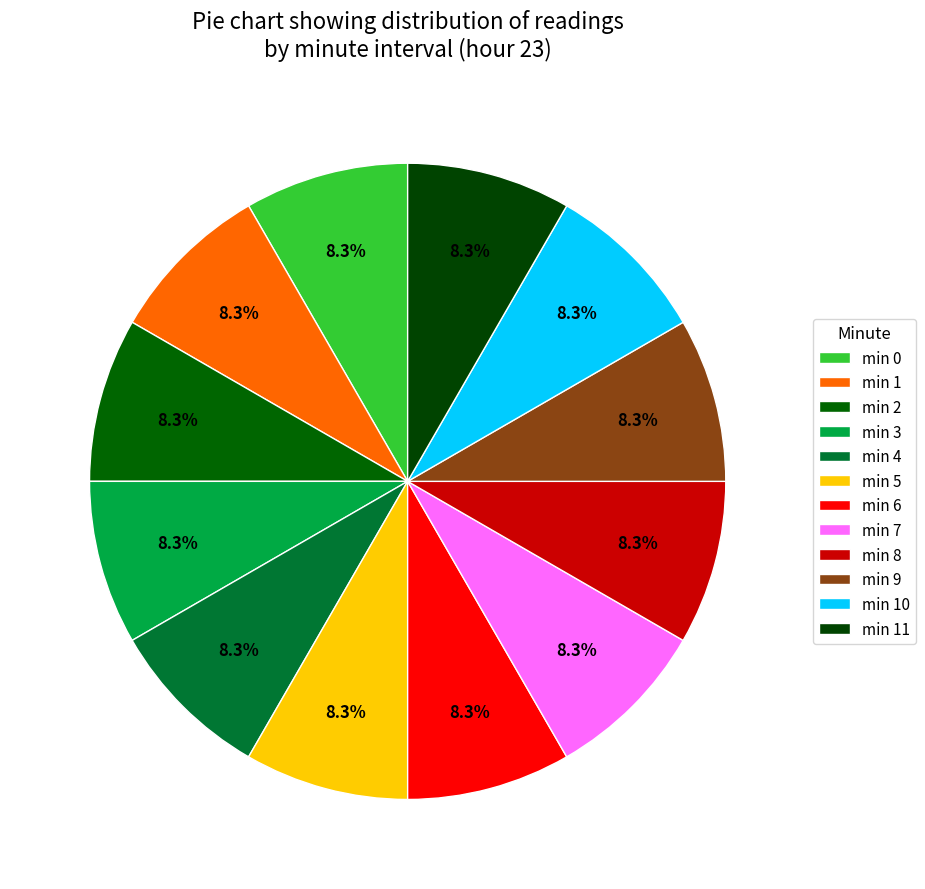

Is there any slice that represents more than half of the pie?

No